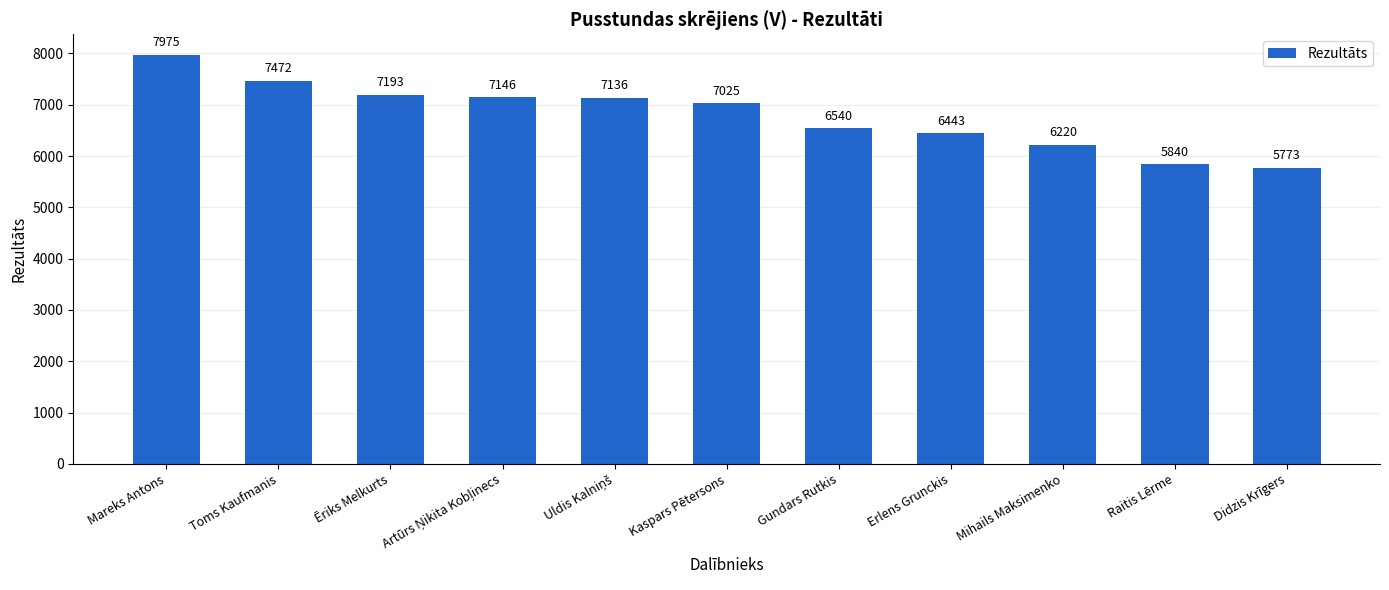

Count the number of categories in the chart.

11